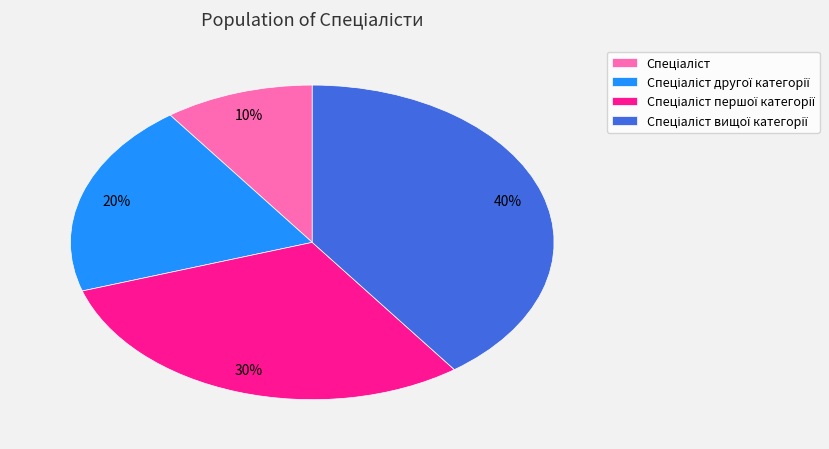

Is there any slice that represents more than half of the pie?

No